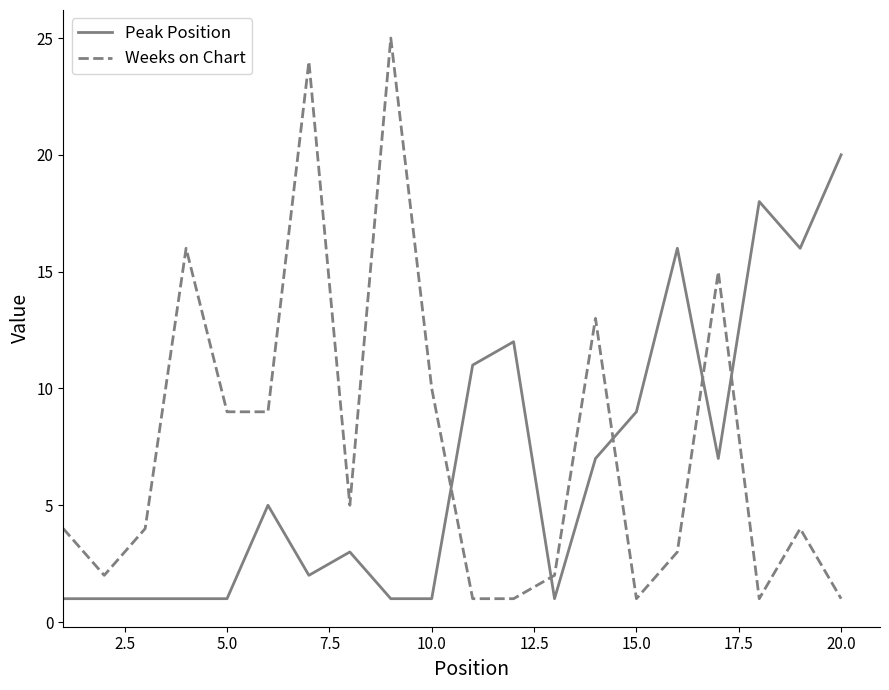

What is the difference between the maximum and minimum values in the Weeks on Chart series?

24